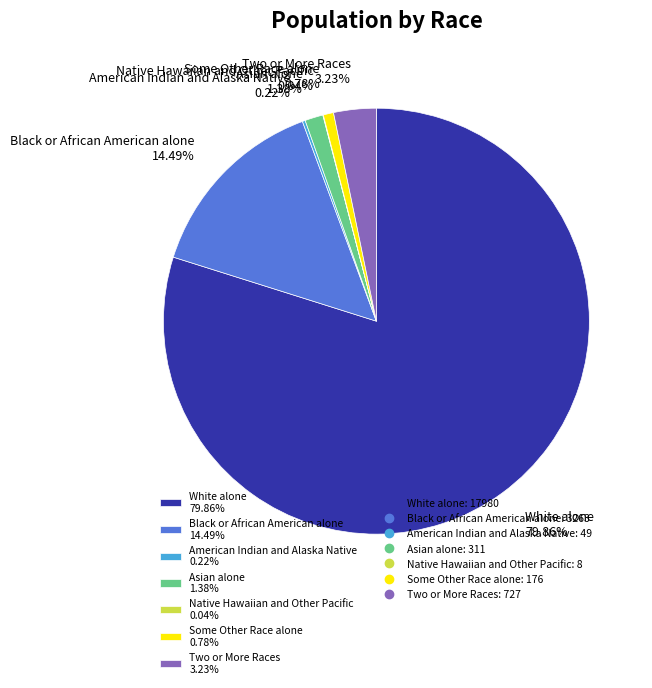

Is Some Other Race alone the majority of the pie?

No